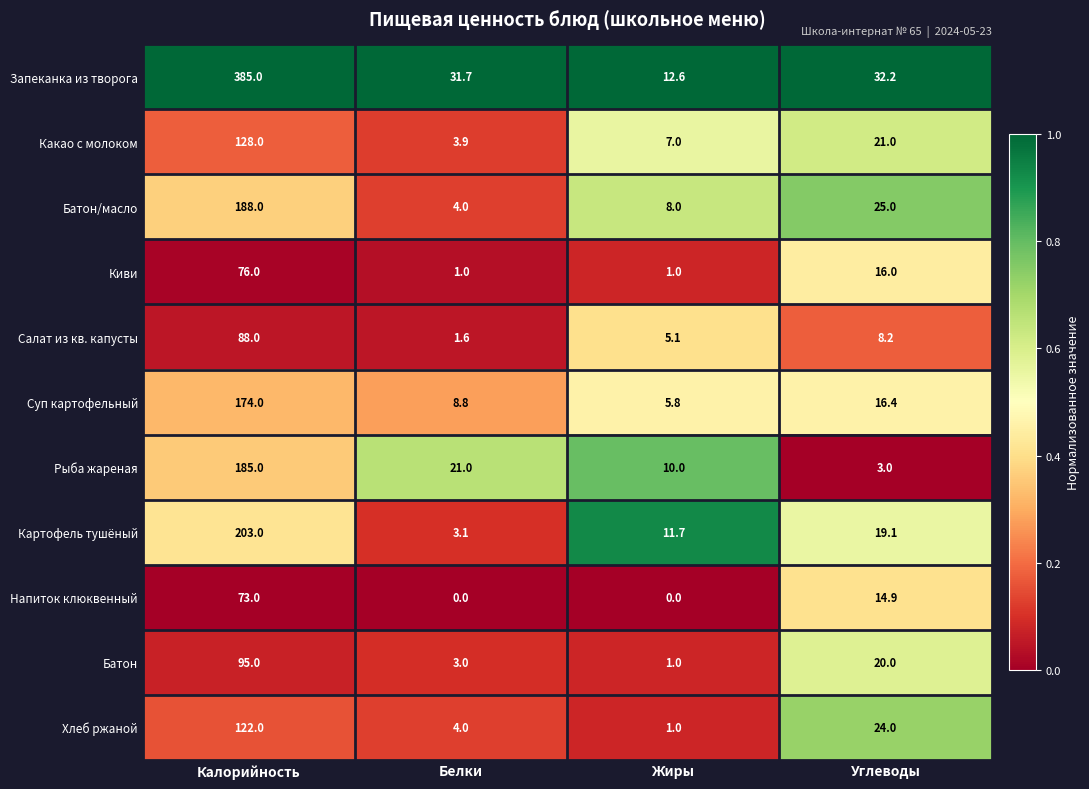

The value of Батон at Калорийность is 138.6. True or false?

False